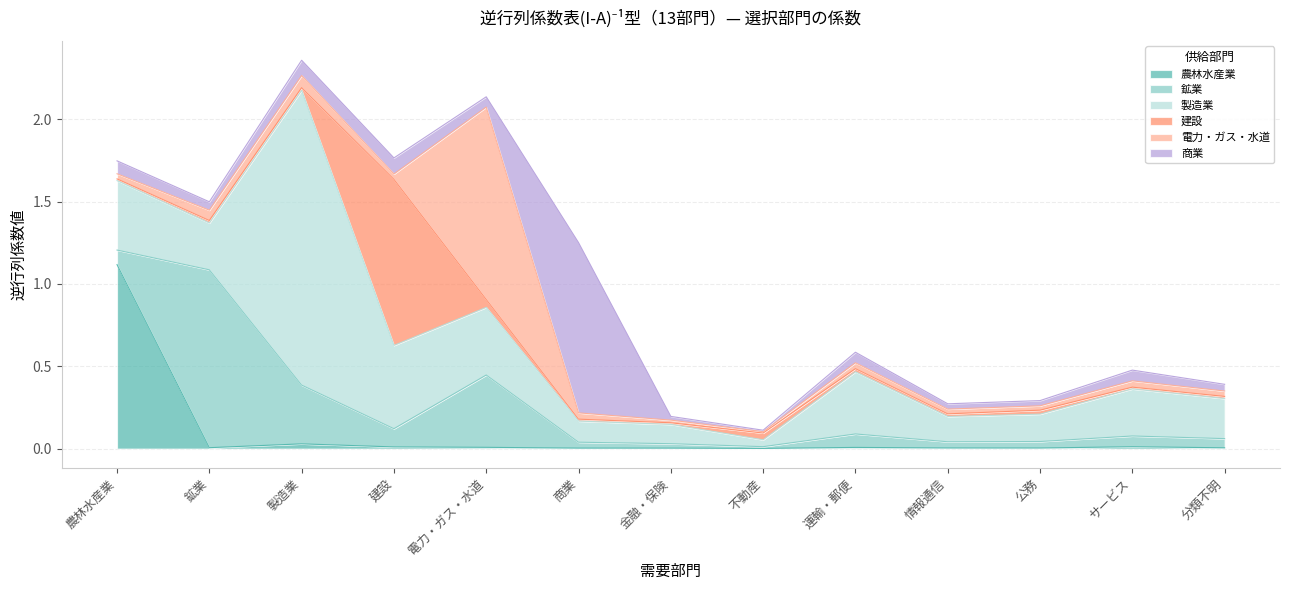

At which category is the sum across all series the highest?

製造業